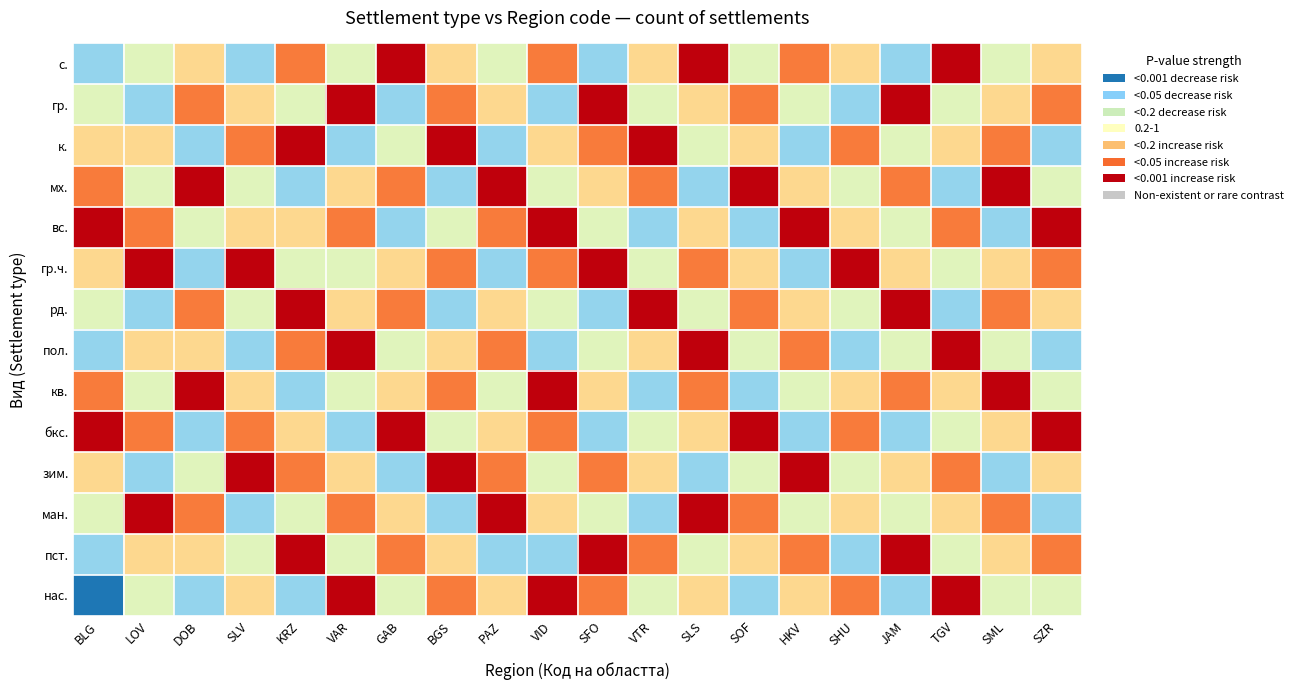

Reading right to left, what are all the values shown in this chart?

с.: SZR=4	SML=3	TGV=6	JAM=2	SHU=4	HKV=5	SOF=3	SLS=6	VTR=4	SFO=2	VID=5	PAZ=3	BGS=4	GAB=6	VAR=3	KRZ=5	SLV=2	DOB=4	LOV=3	BLG=2
гр.: SZR=5	SML=4	TGV=3	JAM=6	SHU=2	HKV=3	SOF=5	SLS=4	VTR=3	SFO=6	VID=2	PAZ=4	BGS=5	GAB=2	VAR=6	KRZ=3	SLV=4	DOB=5	LOV=2	BLG=3
к.: SZR=2	SML=5	TGV=4	JAM=3	SHU=5	HKV=2	SOF=4	SLS=3	VTR=6	SFO=5	VID=4	PAZ=2	BGS=6	GAB=3	VAR=2	KRZ=6	SLV=5	DOB=2	LOV=4	BLG=4
мх.: SZR=3	SML=6	TGV=2	JAM=5	SHU=3	HKV=4	SOF=6	SLS=2	VTR=5	SFO=4	VID=3	PAZ=6	BGS=2	GAB=5	VAR=4	KRZ=2	SLV=3	DOB=6	LOV=3	BLG=5
вс.: SZR=6	SML=2	TGV=5	JAM=3	SHU=4	HKV=6	SOF=2	SLS=4	VTR=2	SFO=3	VID=6	PAZ=5	BGS=3	GAB=2	VAR=5	KRZ=4	SLV=4	DOB=3	LOV=5	BLG=6
гр.ч.: SZR=5	SML=4	TGV=3	JAM=4	SHU=6	HKV=2	SOF=4	SLS=5	VTR=3	SFO=6	VID=5	PAZ=2	BGS=5	GAB=4	VAR=3	KRZ=3	SLV=6	DOB=2	LOV=6	BLG=4
рд.: SZR=4	SML=5	TGV=2	JAM=6	SHU=3	HKV=4	SOF=5	SLS=3	VTR=6	SFO=2	VID=3	PAZ=4	BGS=2	GAB=5	VAR=4	KRZ=6	SLV=3	DOB=5	LOV=2	BLG=3
пол.: SZR=2	SML=3	TGV=6	JAM=3	SHU=2	HKV=5	SOF=3	SLS=6	VTR=4	SFO=3	VID=2	PAZ=5	BGS=4	GAB=3	VAR=6	KRZ=5	SLV=2	DOB=4	LOV=4	BLG=2
кв.: SZR=3	SML=6	TGV=4	JAM=5	SHU=4	HKV=3	SOF=2	SLS=5	VTR=2	SFO=4	VID=6	PAZ=3	BGS=5	GAB=4	VAR=3	KRZ=2	SLV=4	DOB=6	LOV=3	BLG=5
бкс.: SZR=6	SML=4	TGV=3	JAM=2	SHU=5	HKV=2	SOF=6	SLS=4	VTR=3	SFO=2	VID=5	PAZ=4	BGS=3	GAB=6	VAR=2	KRZ=4	SLV=5	DOB=2	LOV=5	BLG=6
зим.: SZR=4	SML=2	TGV=5	JAM=4	SHU=3	HKV=6	SOF=3	SLS=2	VTR=4	SFO=5	VID=3	PAZ=5	BGS=6	GAB=2	VAR=4	KRZ=5	SLV=6	DOB=3	LOV=2	BLG=4
ман.: SZR=2	SML=5	TGV=4	JAM=3	SHU=4	HKV=3	SOF=5	SLS=6	VTR=2	SFO=3	VID=4	PAZ=6	BGS=2	GAB=4	VAR=5	KRZ=3	SLV=2	DOB=5	LOV=6	BLG=3
пст.: SZR=5	SML=4	TGV=3	JAM=6	SHU=2	HKV=5	SOF=4	SLS=3	VTR=5	SFO=6	VID=2	PAZ=2	BGS=4	GAB=5	VAR=3	KRZ=6	SLV=3	DOB=4	LOV=4	BLG=2
нас.: SZR=3	SML=3	TGV=6	JAM=2	SHU=5	HKV=4	SOF=2	SLS=4	VTR=3	SFO=5	VID=6	PAZ=4	BGS=5	GAB=3	VAR=6	KRZ=2	SLV=4	DOB=2	LOV=3	BLG=1